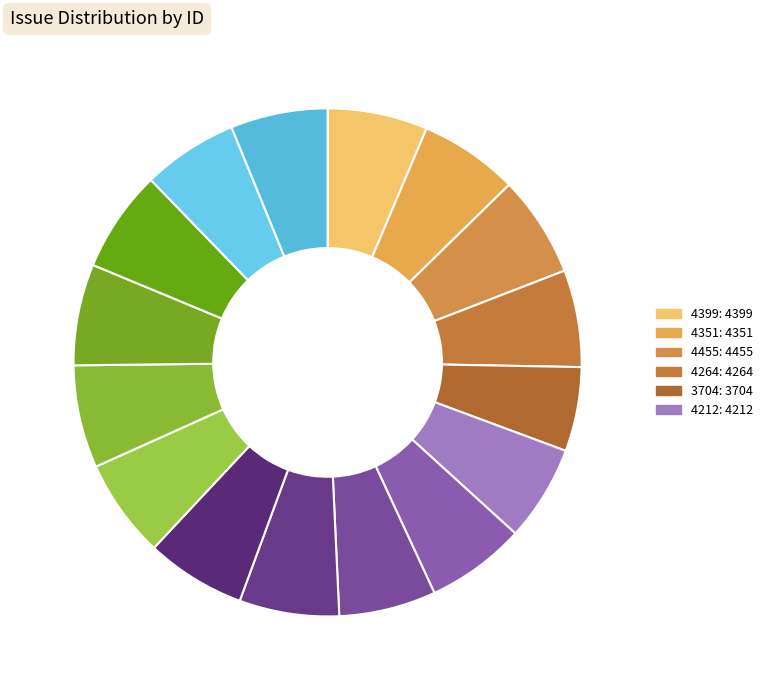

How many segments does this pie chart have?

16